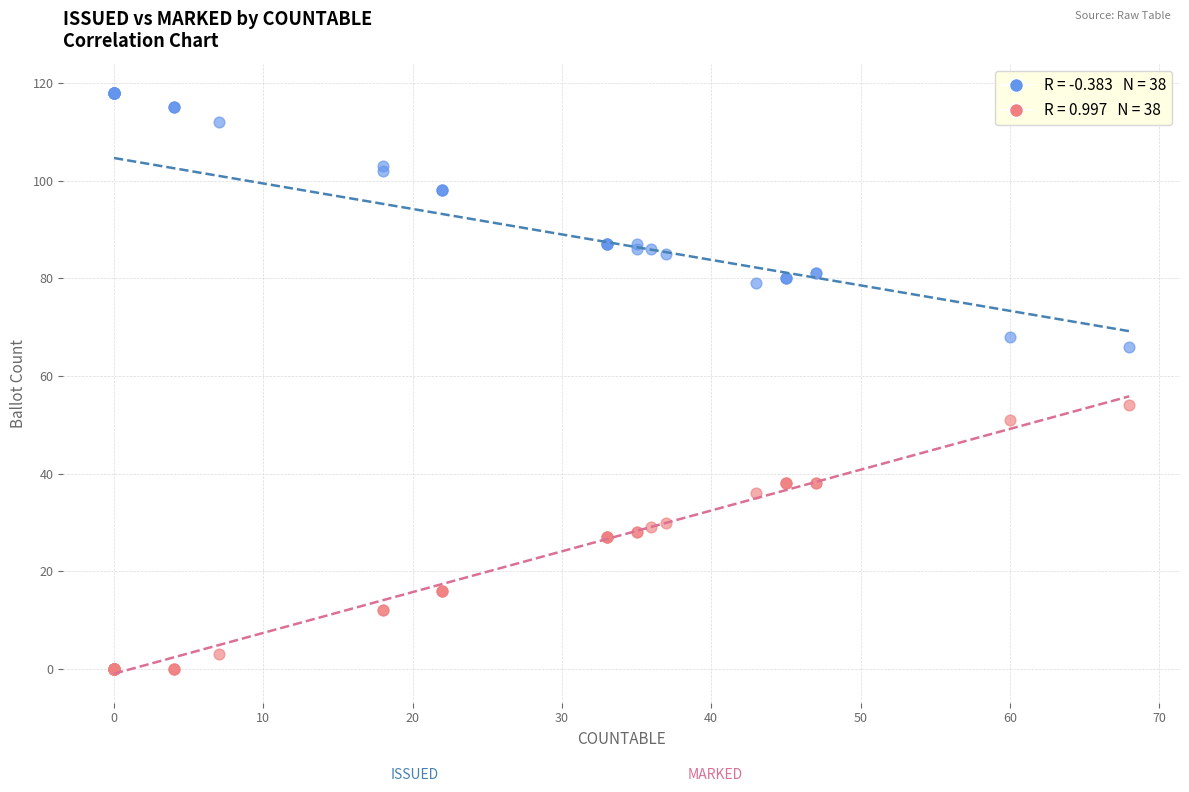

Across all series, what Y value is closest to 59?

54